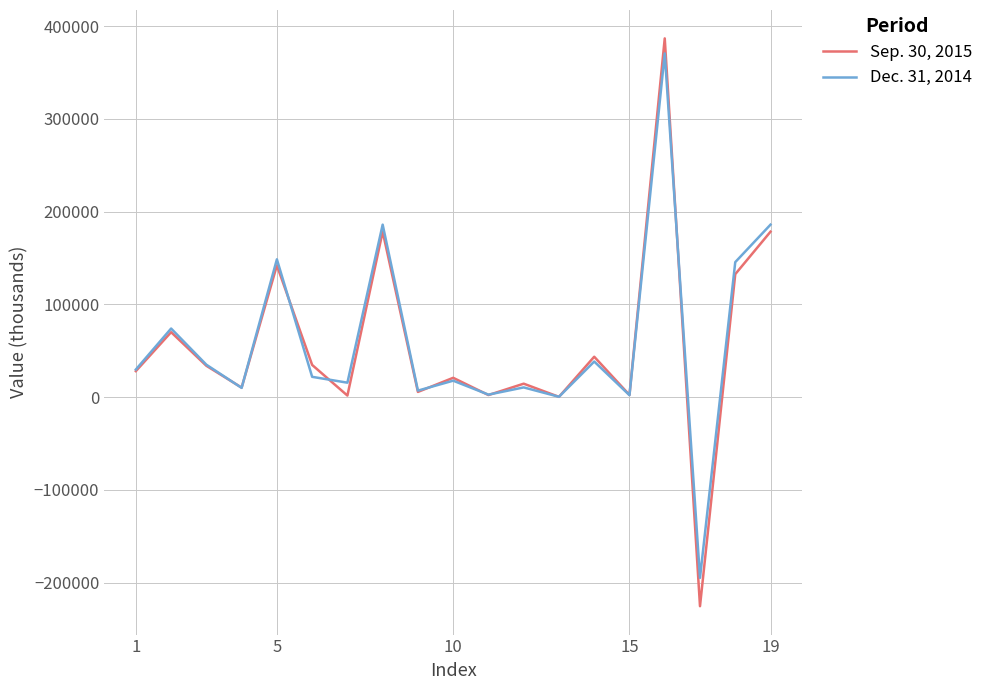

What is the minimum value for Sep. 30, 2015?

-225434